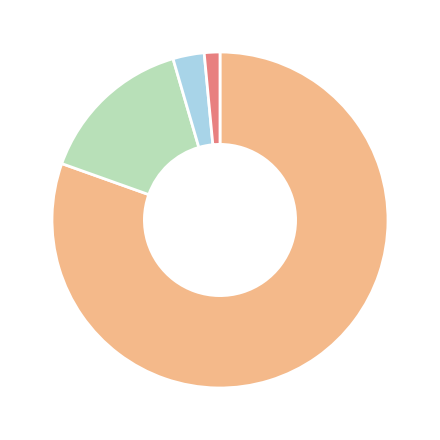

Is there any slice that represents more than half of the pie?

Yes